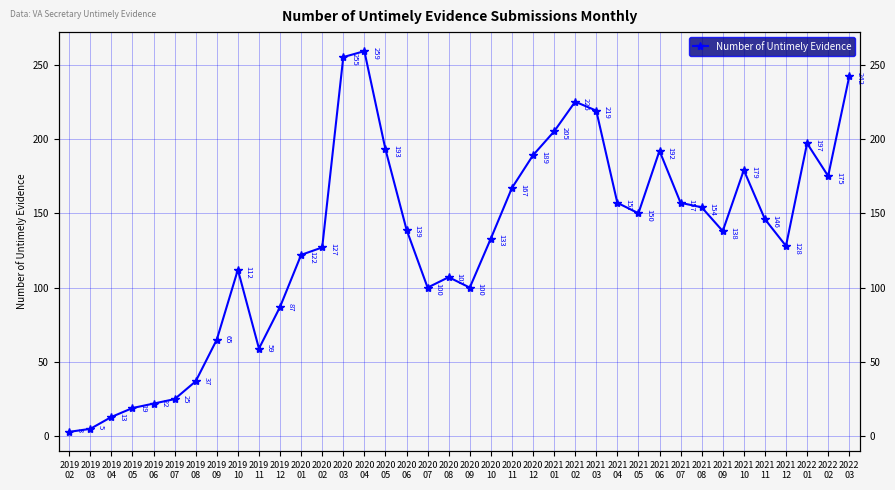

True or false: the data shows 72 at 2022
02.

False